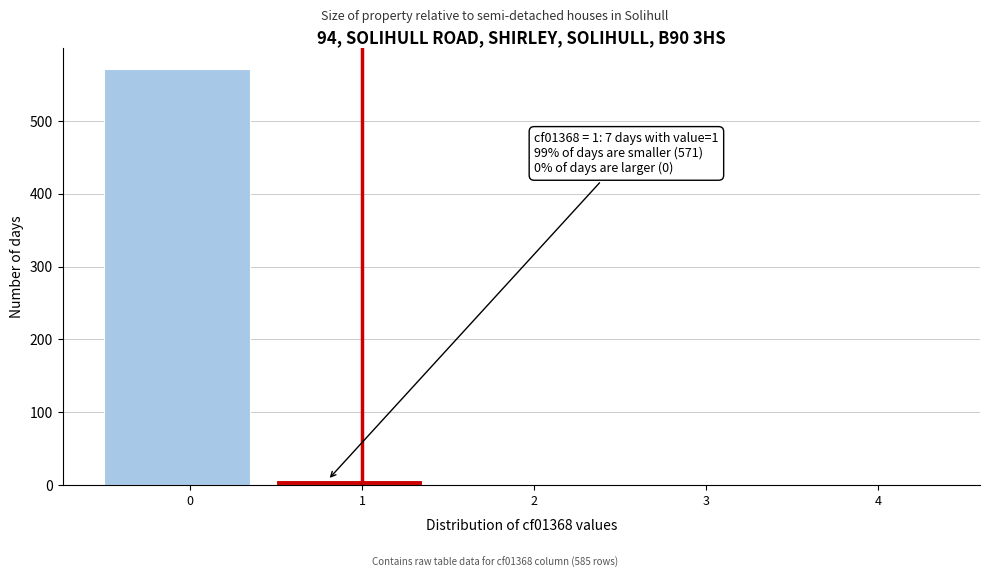

Reading right to left, list all the values displayed in this chart.

4=0	3=0	2=0	1=7	0=571